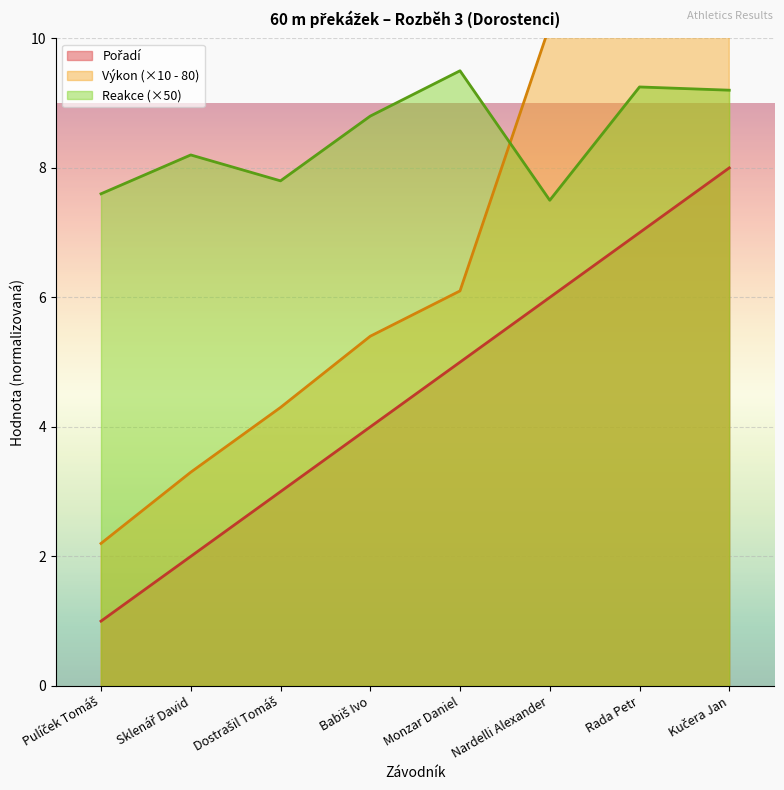

What is the label of the 6th point from the left?

Nardelli Alexander